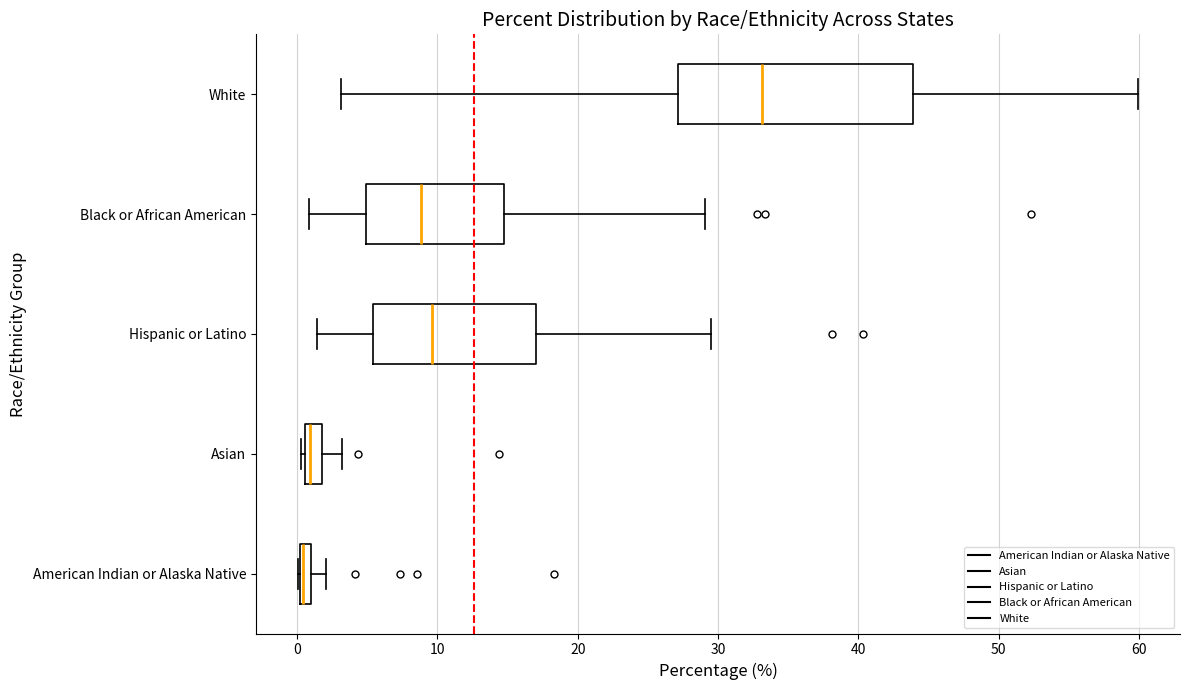

Where does the right whisker of the box for American Indian or Alaska Native end on the x-axis? The values are not printed on the chart, so give them approximately, as read against the axis.

2